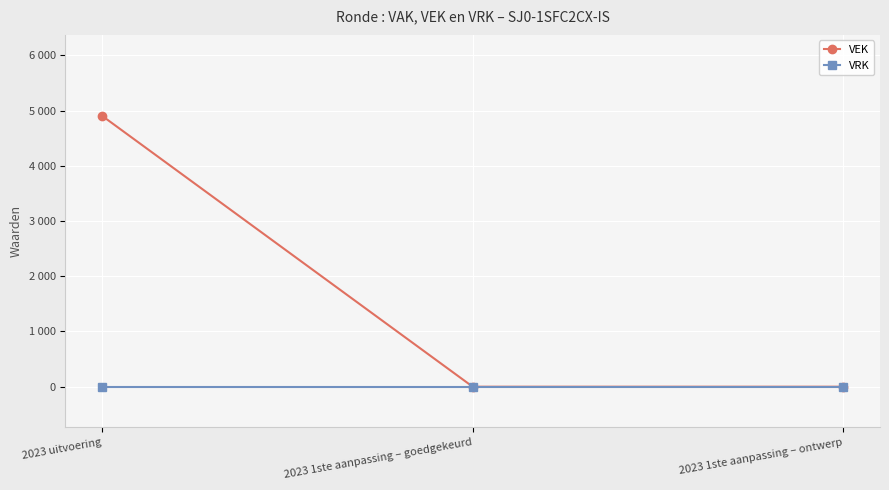

Rank the categories by VEK value from highest to lowest.

2023 uitvoering, 2023 1ste aanpassing – goedgekeurd, 2023 1ste aanpassing – ontwerp